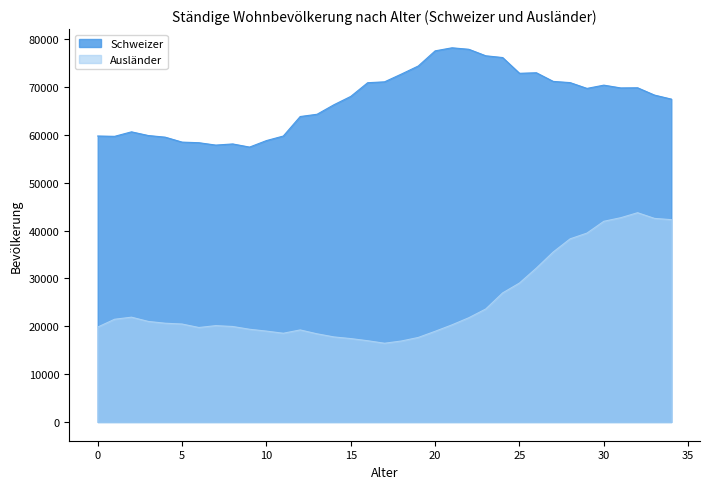

True or false: Auslaender and Schweizer cross at least once.

False